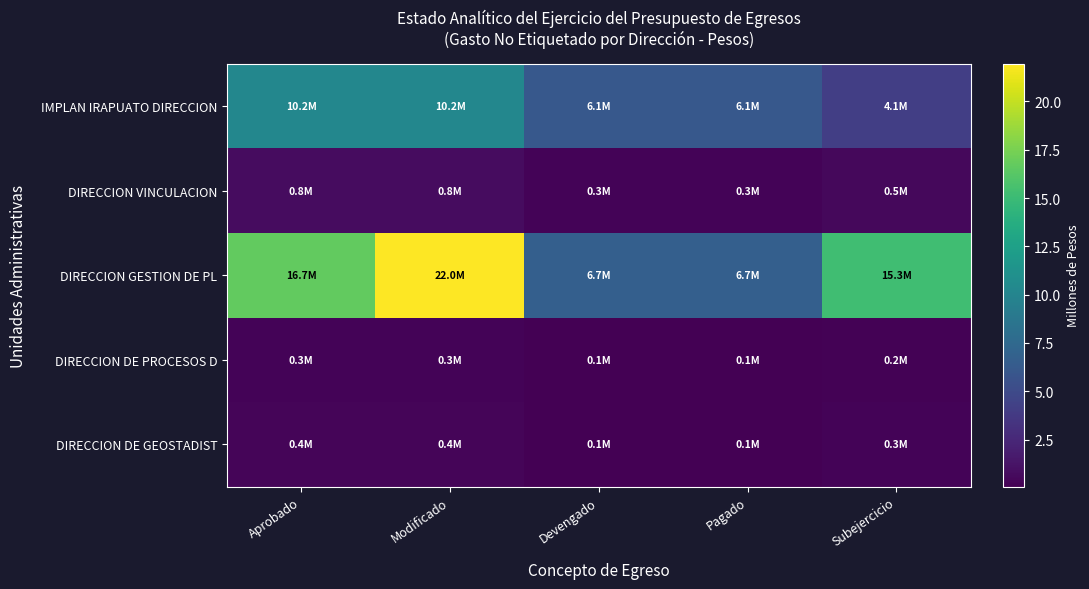

Which category has the highest value across all series?

Modificado